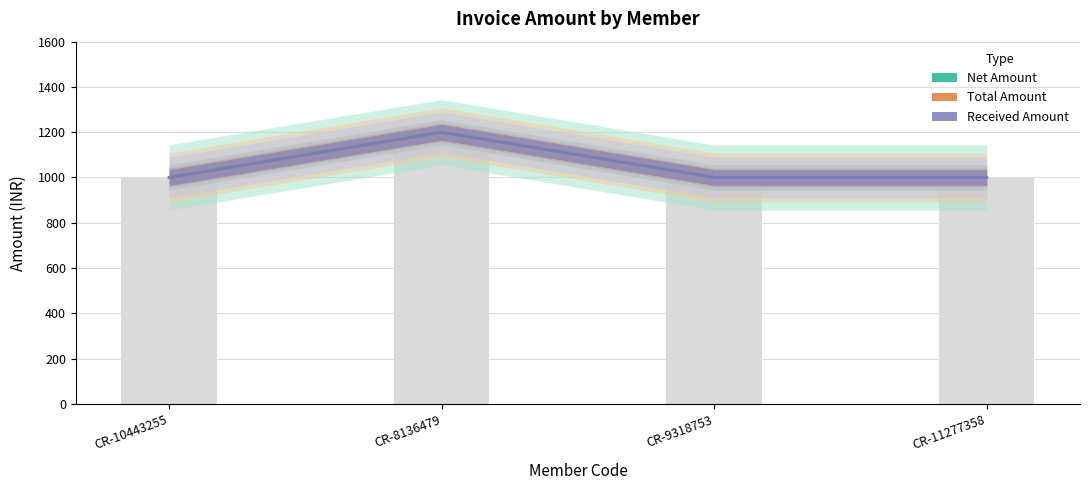

What is the approximate value of Net Amount at CR-10443255, to the nearest 50?

1000